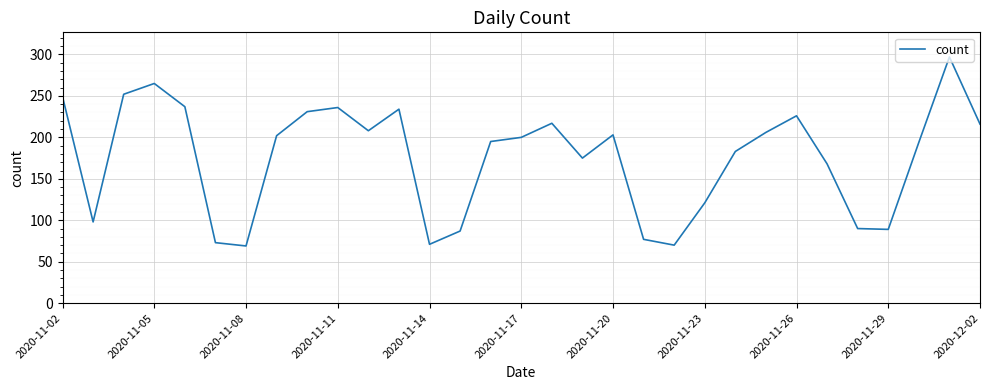

What is the difference between the maximum and minimum values?

228